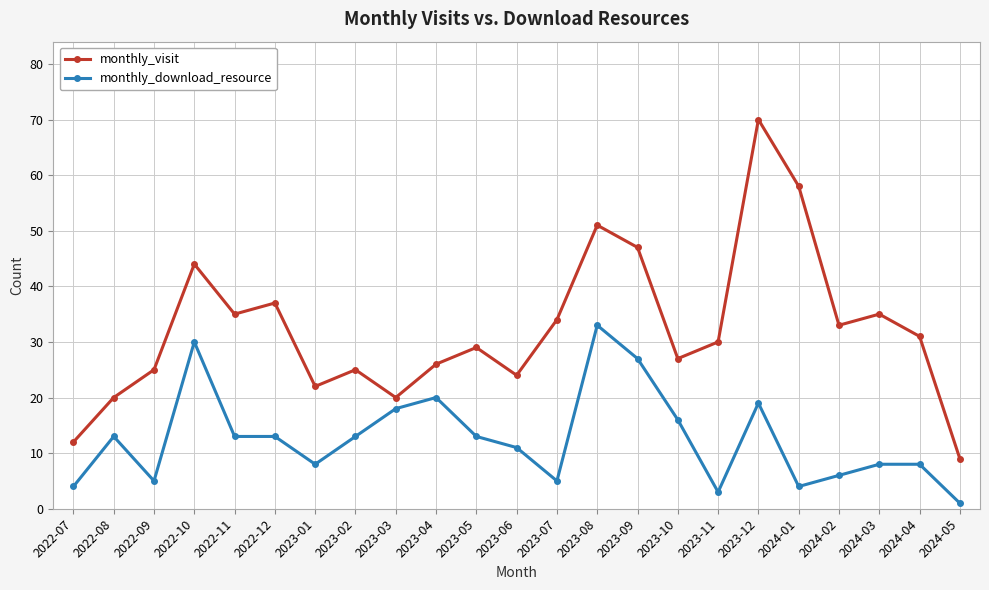

True or false: monthly_download_resource has more than 0 interior local peaks.

True